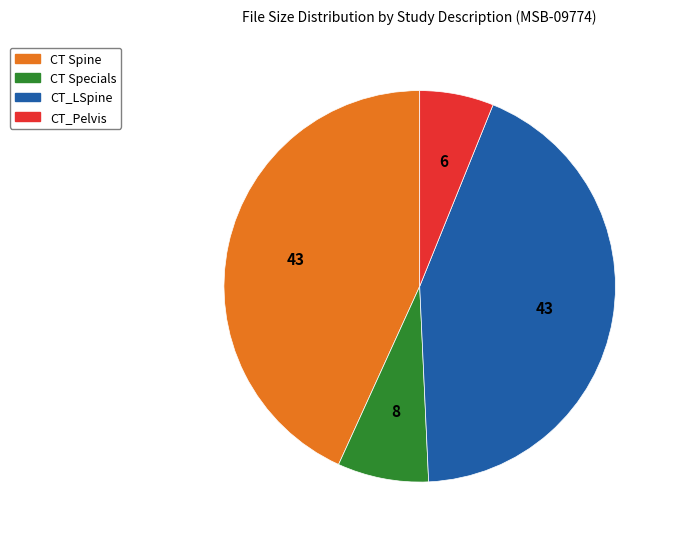

Is there a majority slice in this chart?

No